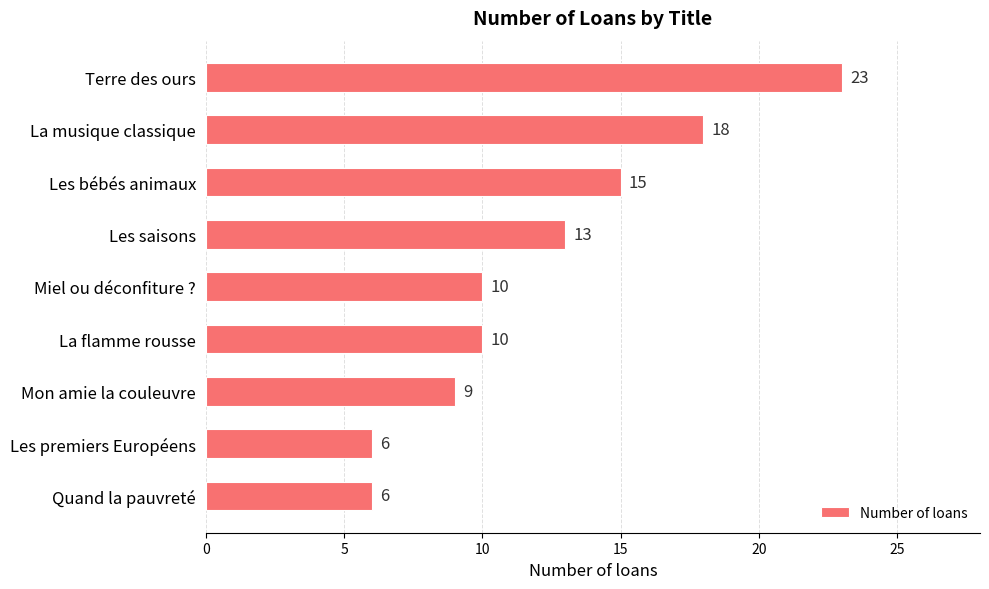

What is the difference between the second highest and minimum values?

12